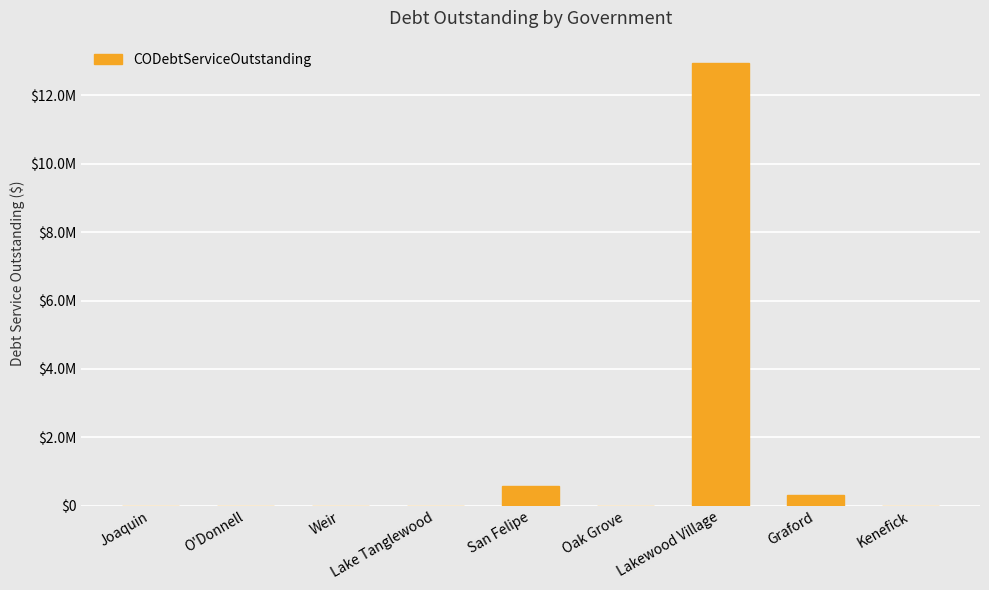

What position from the right is Weir?

7